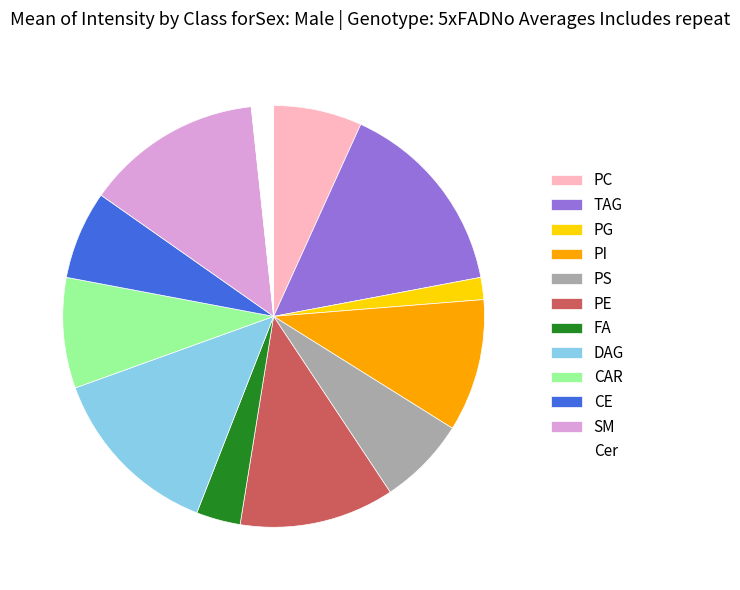

How many segments does this pie chart have?

12